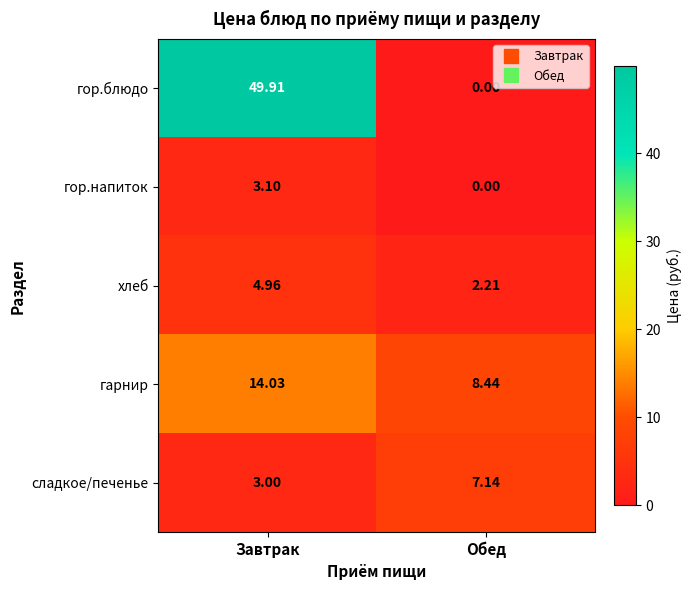

List the labels in order of гор.блюдо value, largest first.

Завтрак, Обед